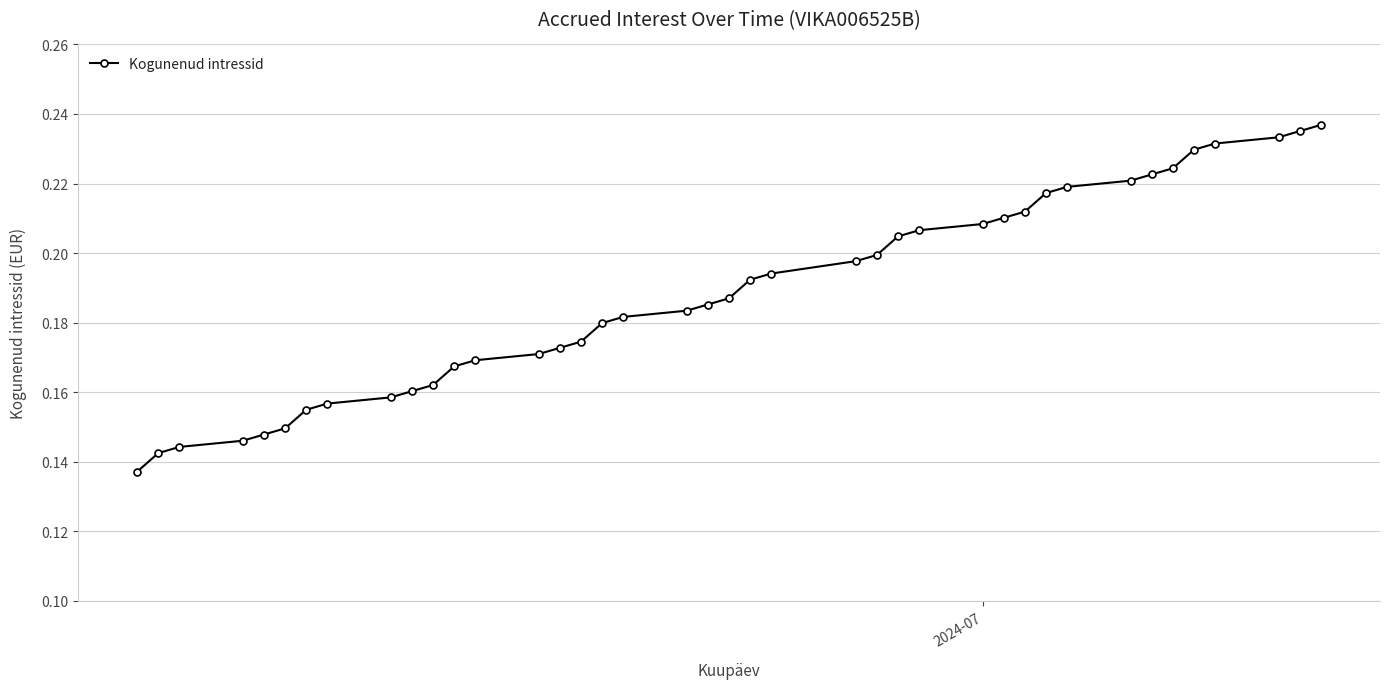

What is the sum of all values?

7.5